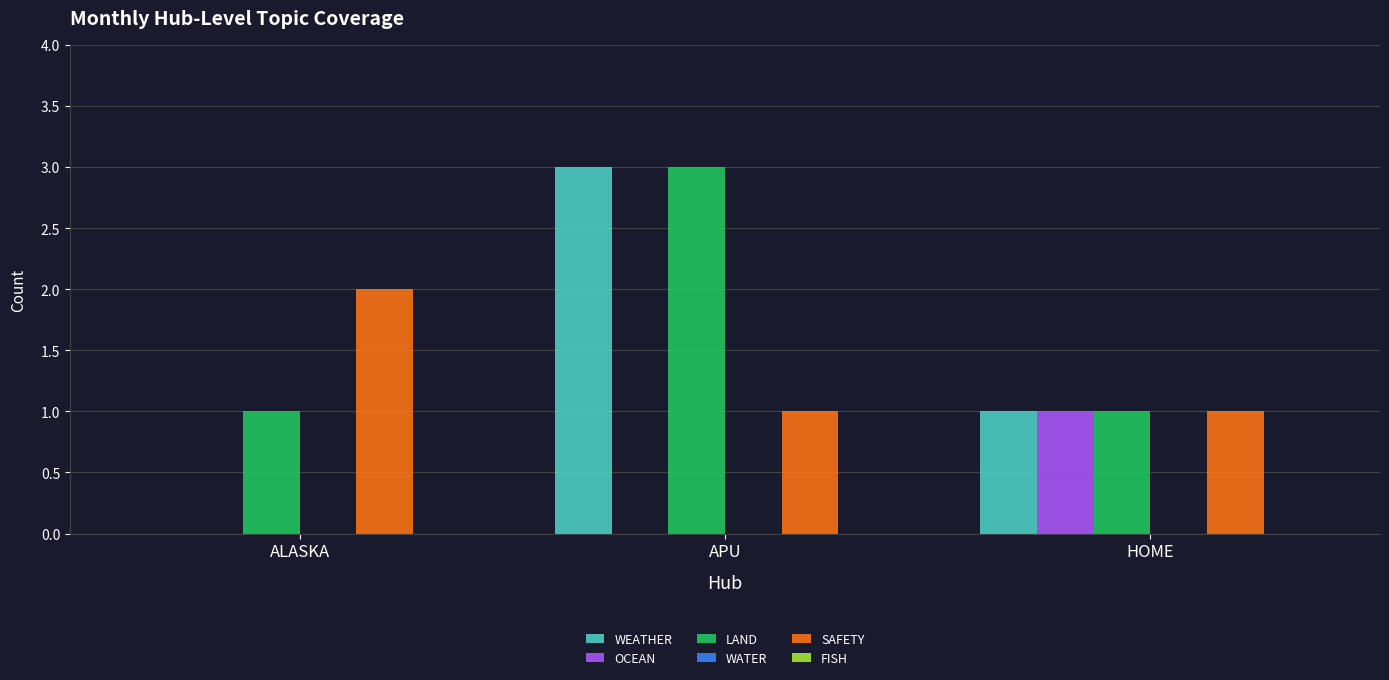

What is the total value across all series at APU?

7